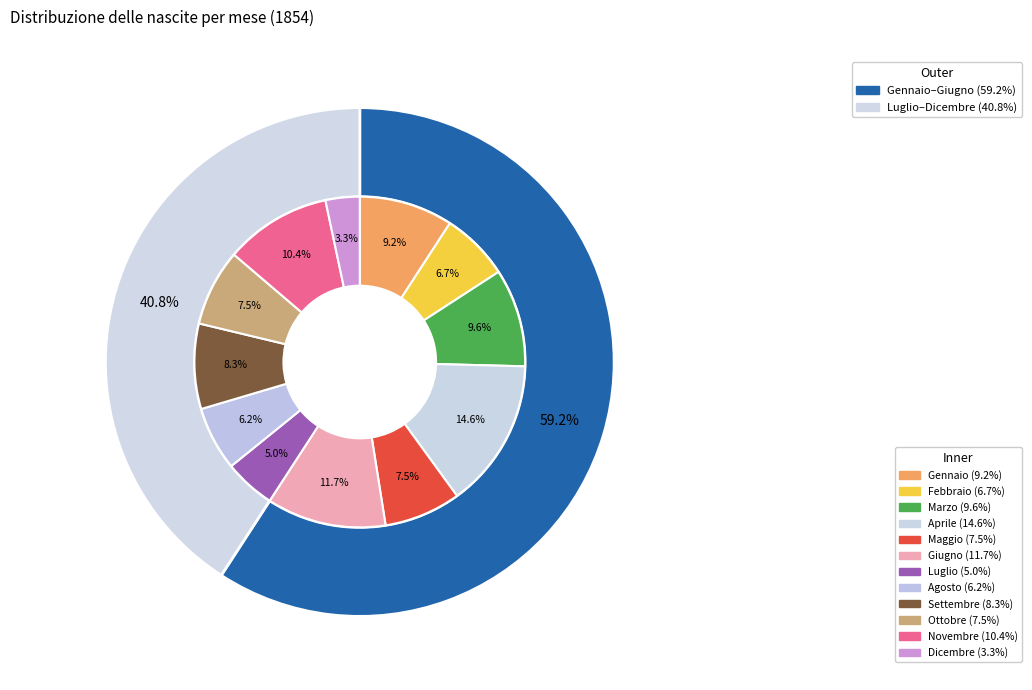

What is the change in value from Giugno to Novembre?

-3